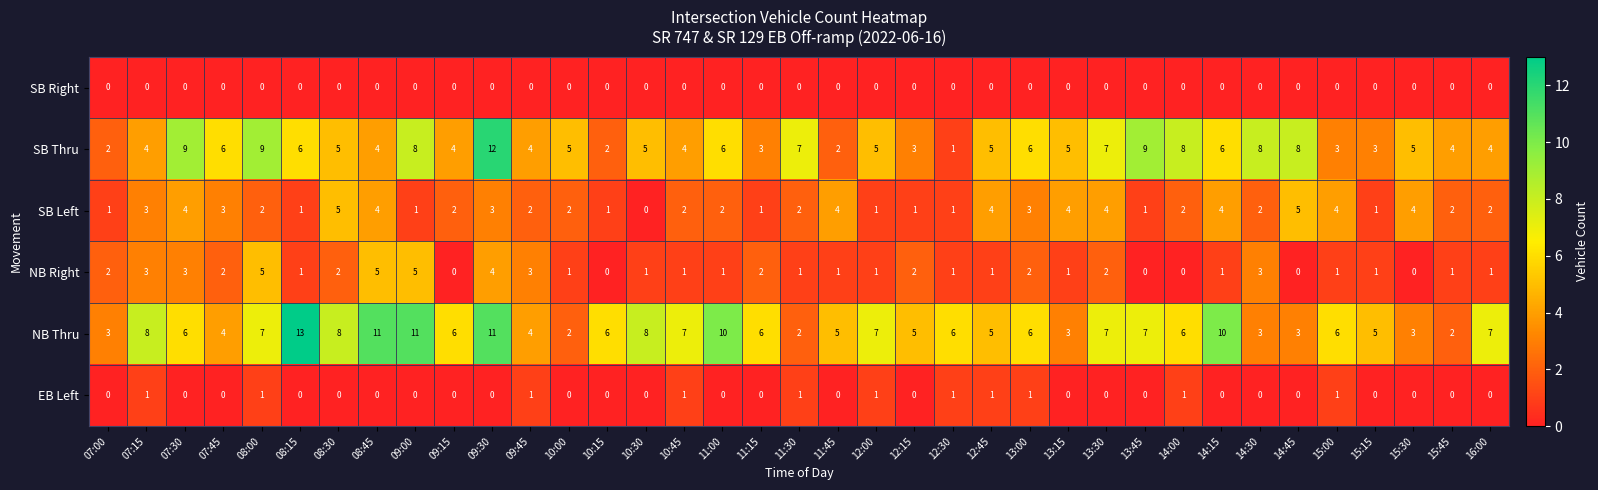

At which category does the chart reach its peak across all series?

08:15